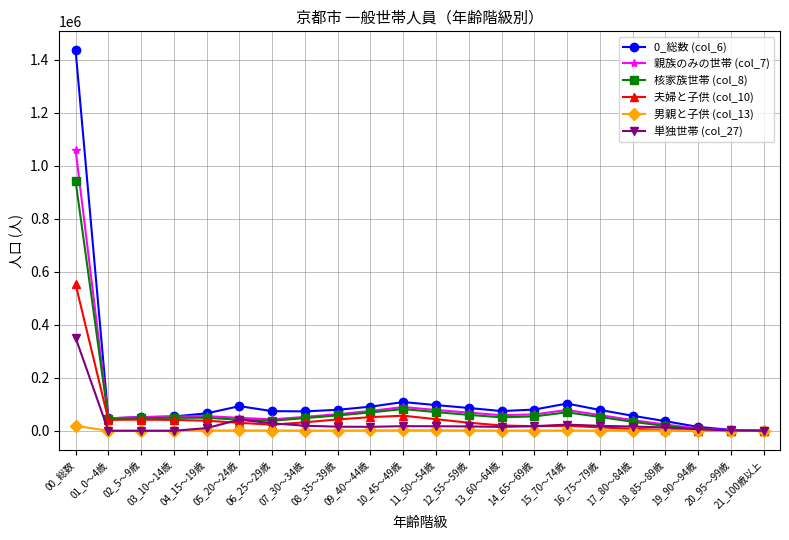

Does the chart display data point markers on the line(s)?

Yes